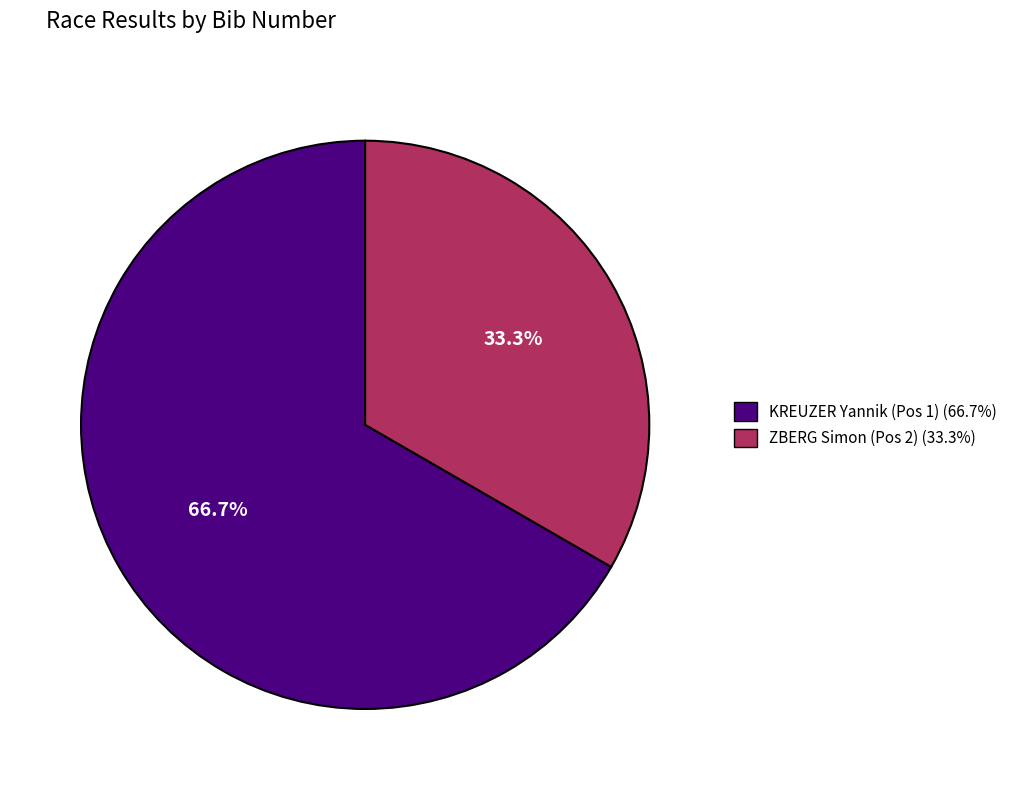

What percentage is the KREUZER Yannik (Pos 1) slice, to the nearest percent?

67%